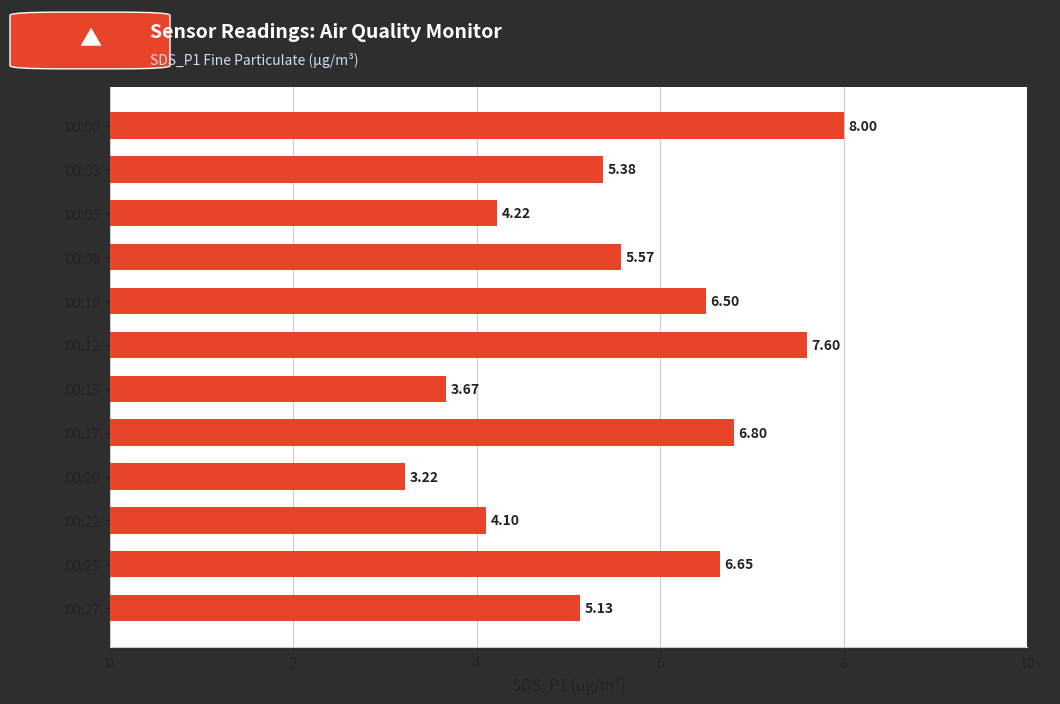

What is the sum of all values?

66.8